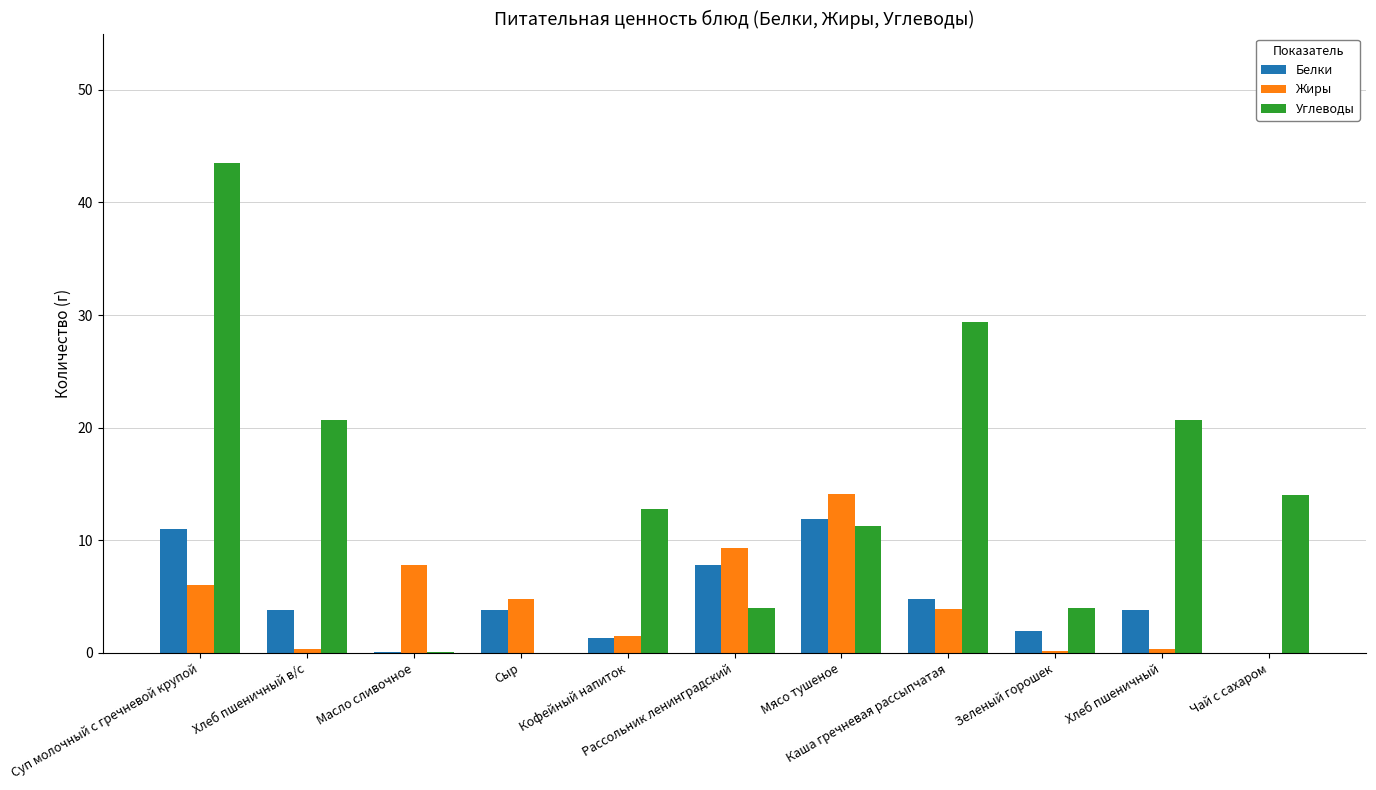

Which label corresponds to the largest value in the chart?

Суп молочный с гречневой крупой